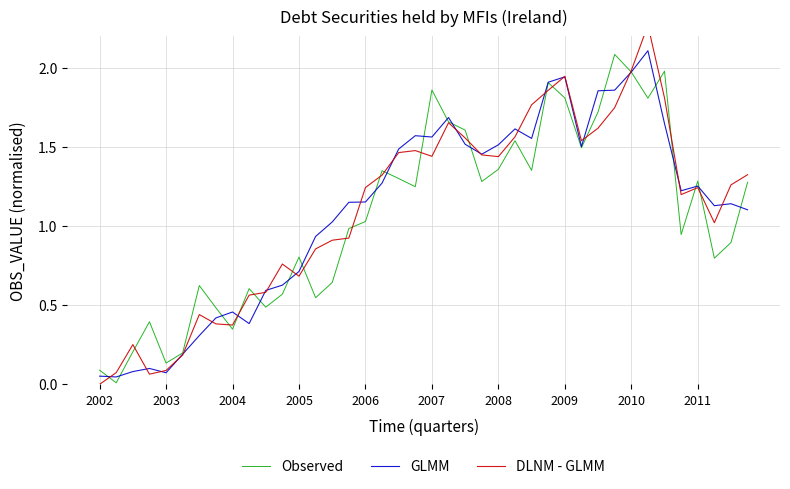

How many lines are shown in the chart?

3